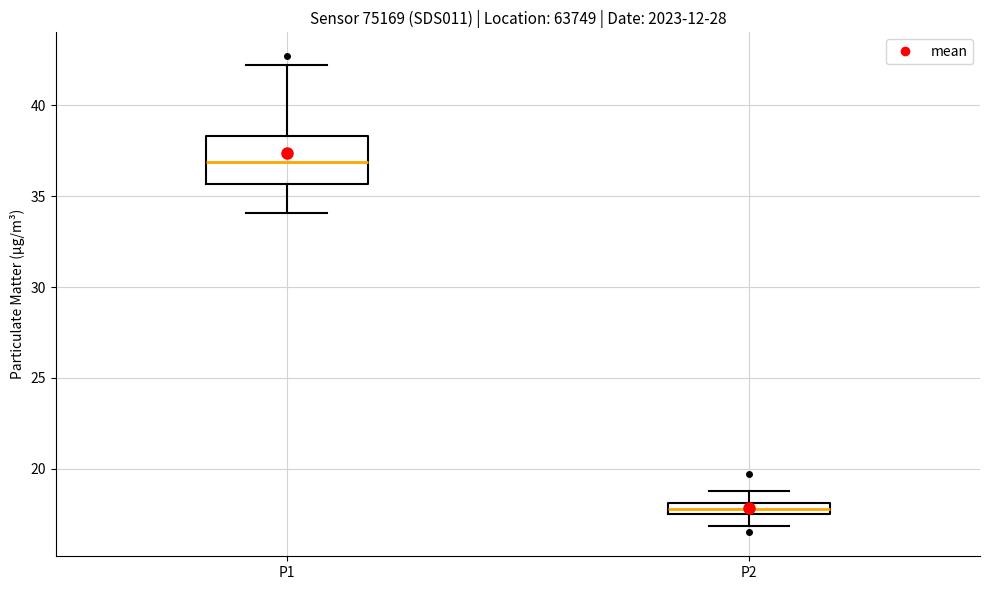

Which box has the lowest median line?

P2